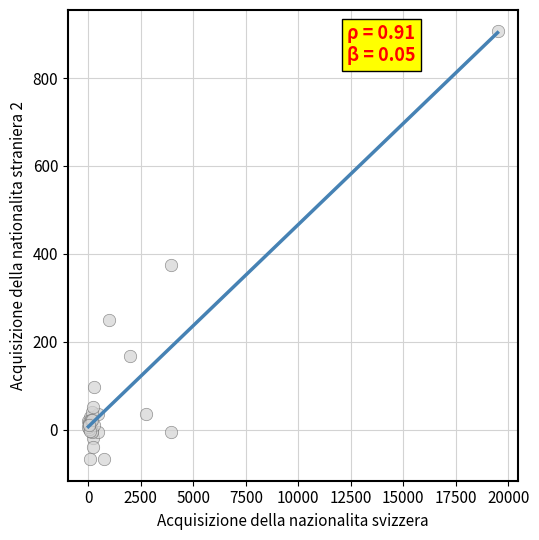

What Y value in the scatter plot is closest to 419?

375